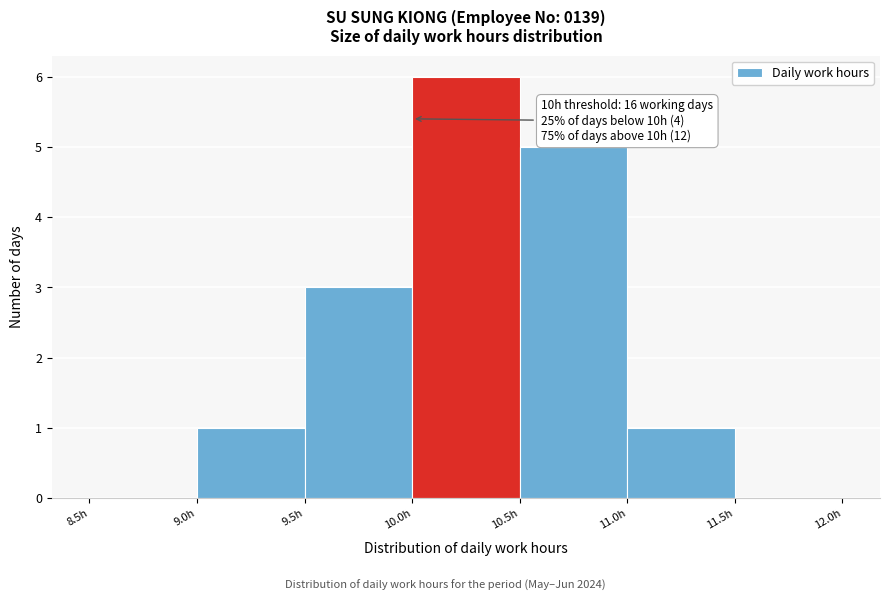

Which range on the x-axis has the tallest bar?

10.0 to 10.5